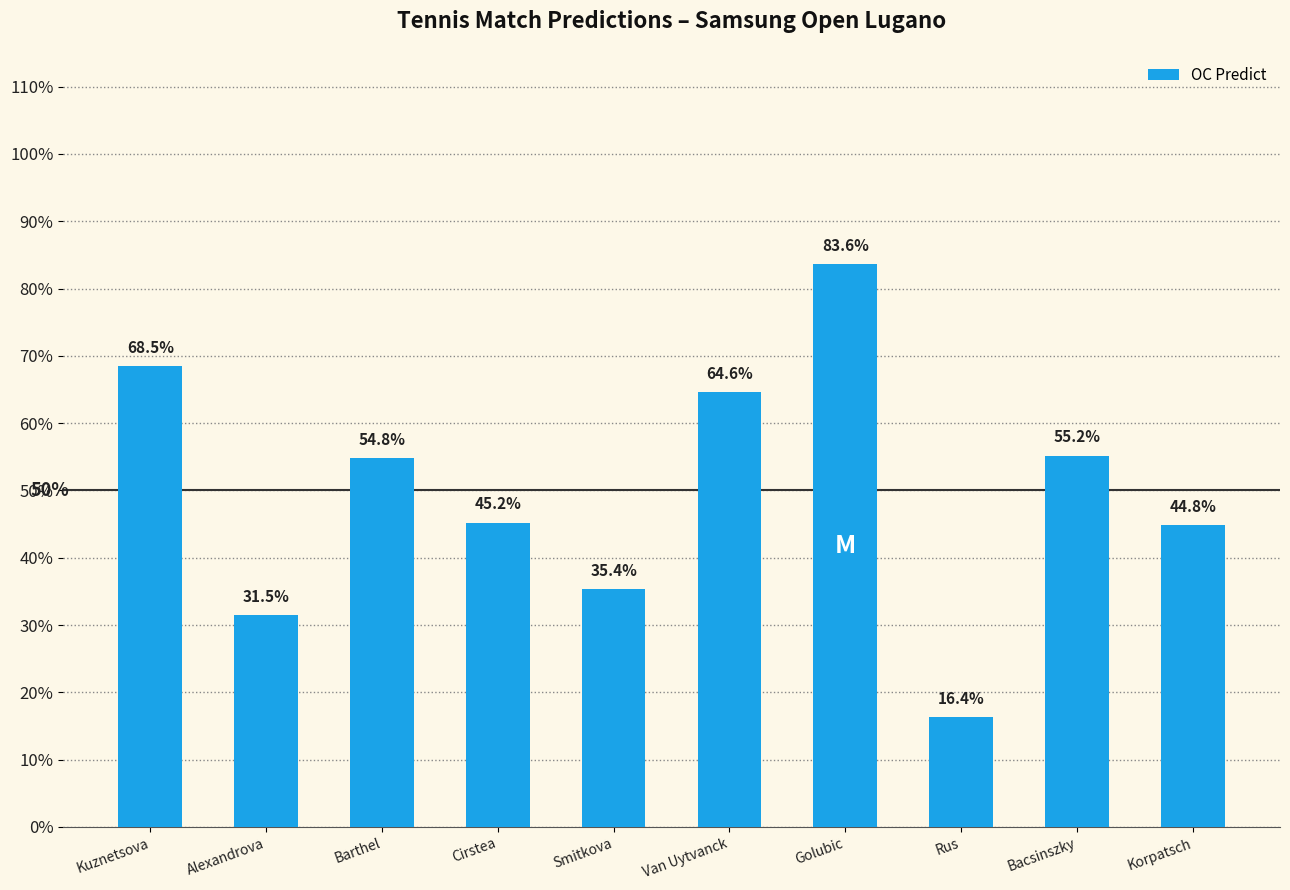

List the labels in order of value, largest first.

Golubic, Kuznetsova, Van Uytvanck, Bacsinszky, Barthel, Cirstea, Korpatsch, Smitkova, Alexandrova, Rus